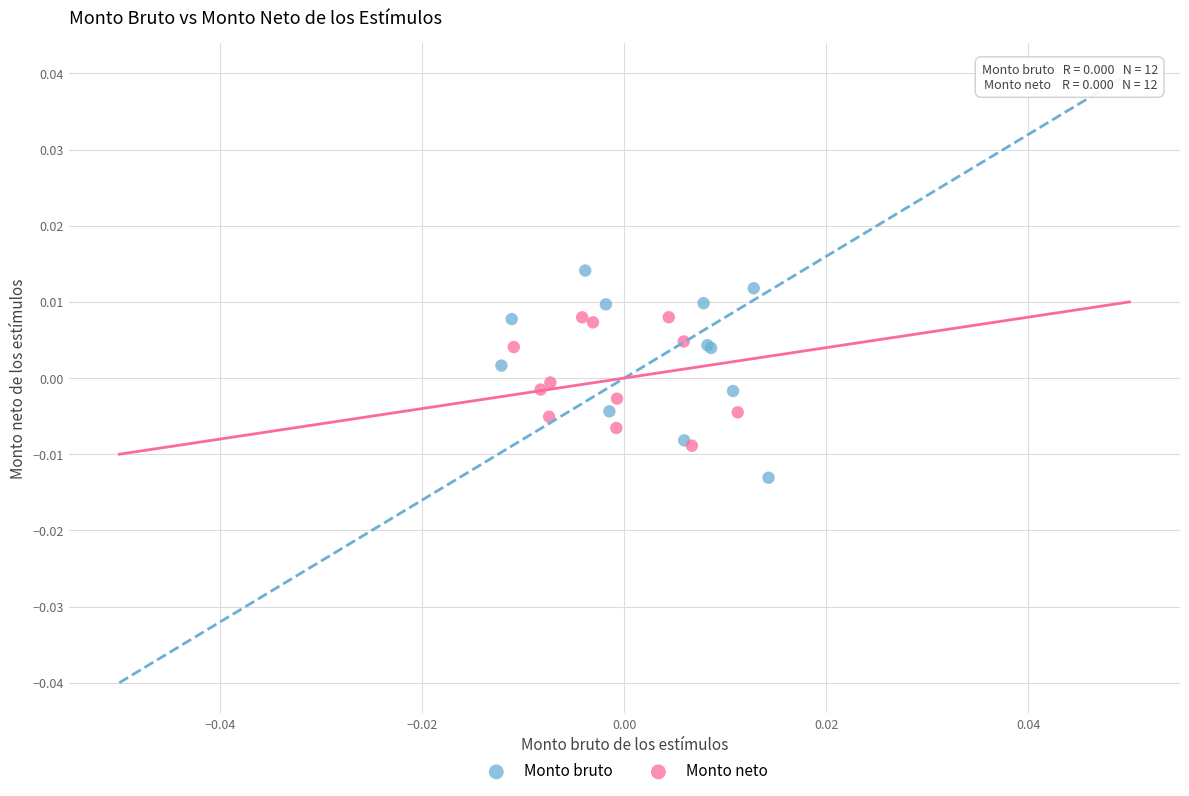

Which series contains the highest Y value?

Monto bruto